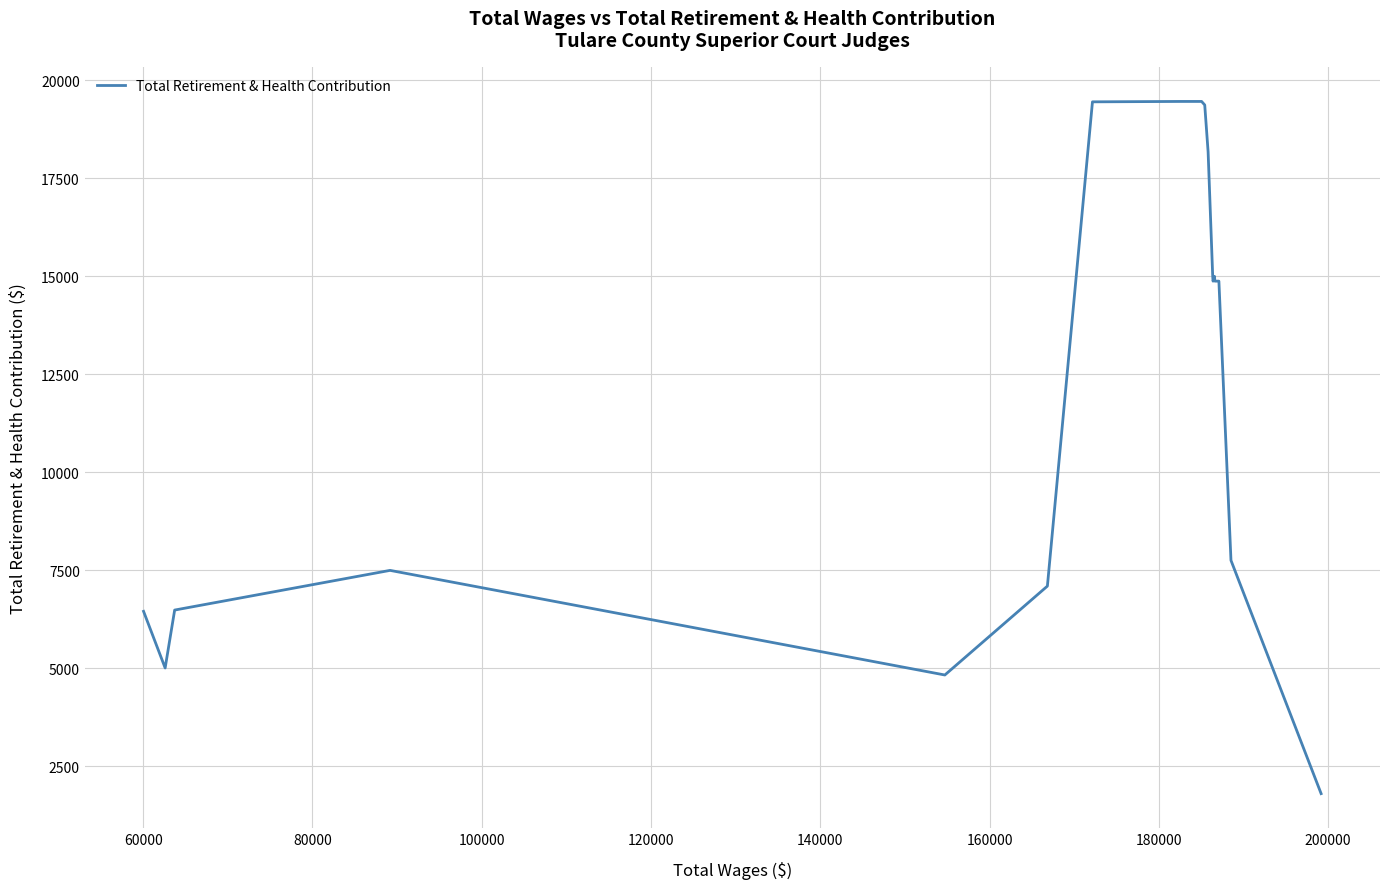

What is the sum of all values?

274323